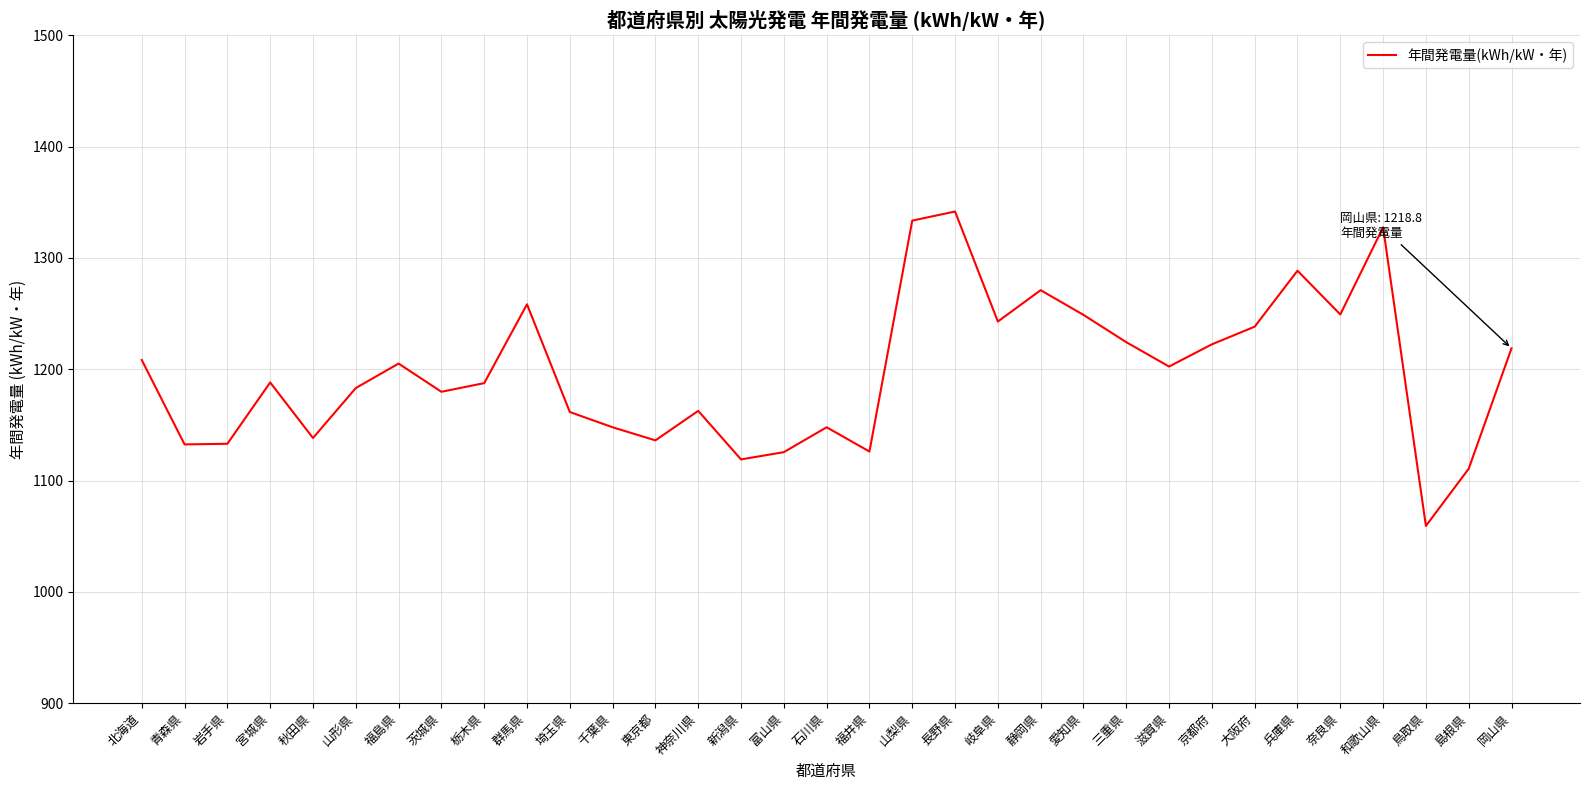

What is the change in value from 石川県 to 奈良県?

+101.4